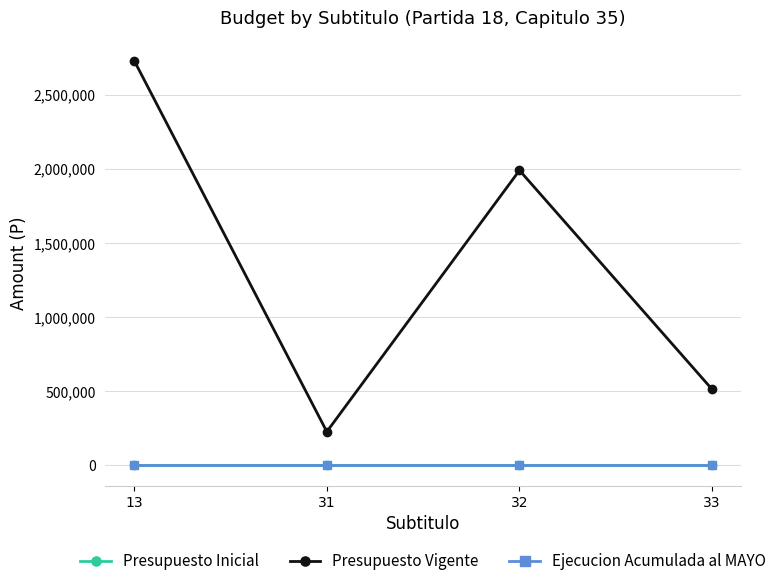

Is the value of Presupuesto Inicial at 13 greater than the value of Ejecucion Acumulada al MAYO at 32?

No